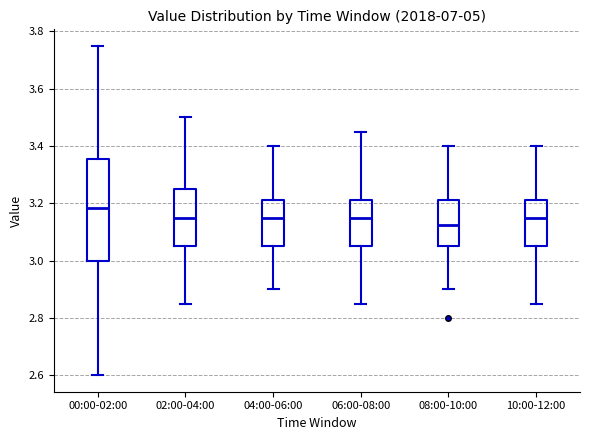

Comparing the boxes themselves (not the whiskers), which one is the tallest?

00:00-02:00